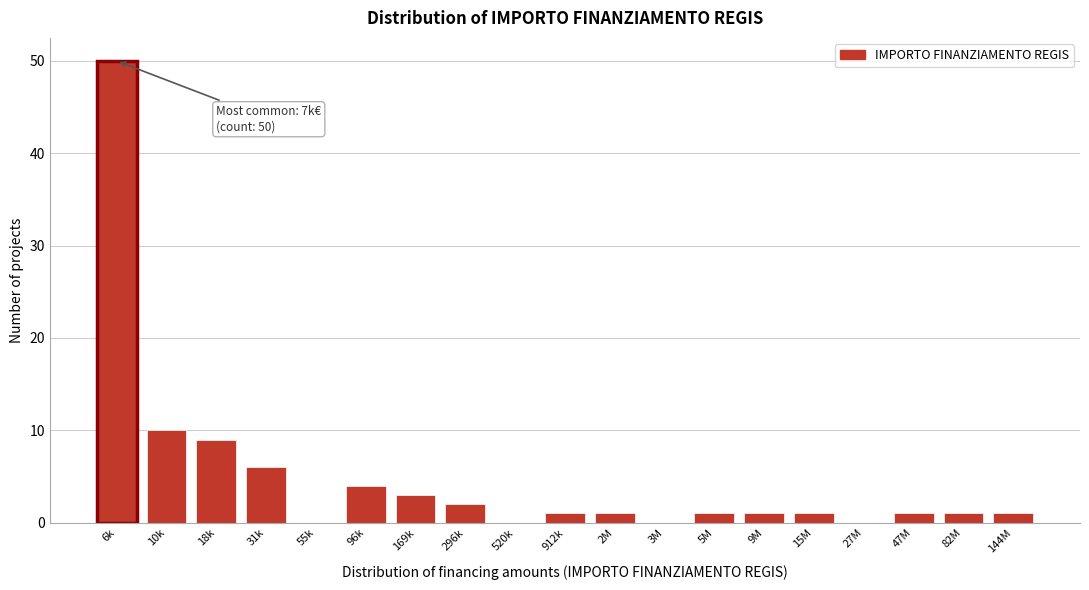

Reading left to right, transcribe all the data shown in this chart.

6k=50	10k=10	18k=9	31k=6	55k=0	96k=4	169k=3	296k=2	520k=0	912k=1	2M=1	3M=0	5M=1	9M=1	15M=1	27M=0	47M=1	82M=1	144M=1